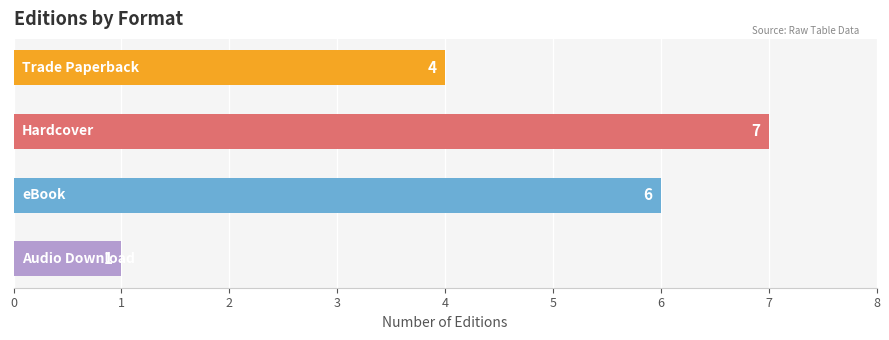

Reading bottom to top, what are all the values shown in this chart?

1	6	7	4